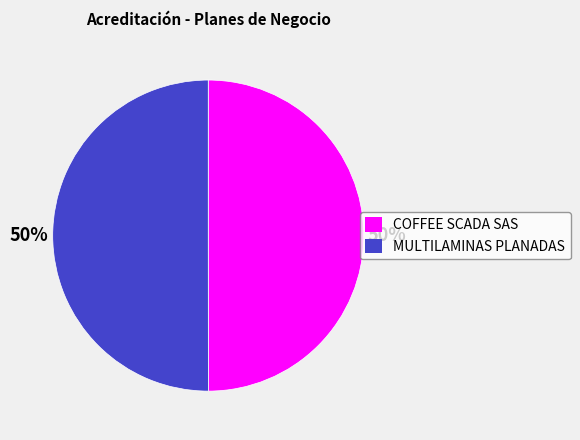

To the nearest percent, what portion does MULTILAMINAS PLANADAS represent?

50%